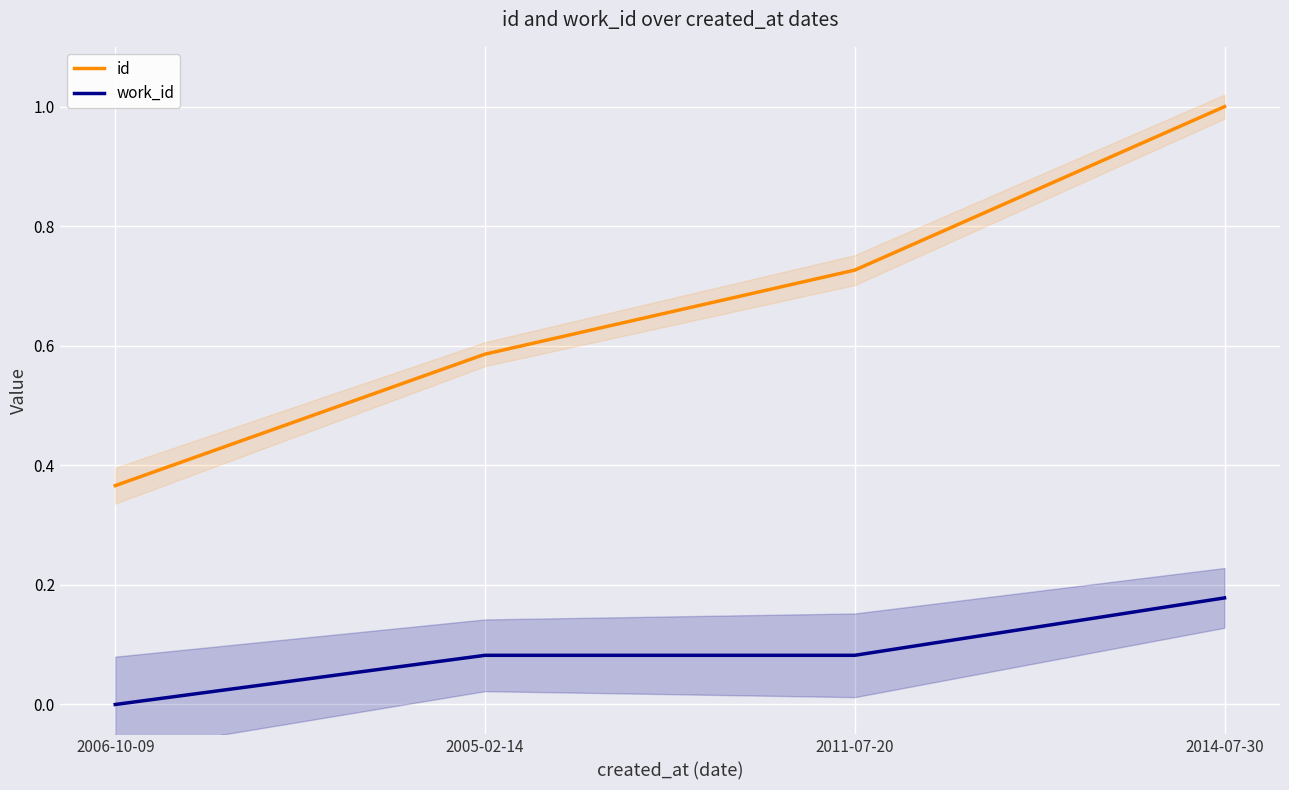

Reading right to left, list all the values displayed in this chart.

id: 2014-07-30=1.0	2011-07-20=0.7	2005-02-14=0.6	2006-10-09=0.4
work_id: 2014-07-30=0.2	2011-07-20=0.1	2005-02-14=0.1	2006-10-09=0.0